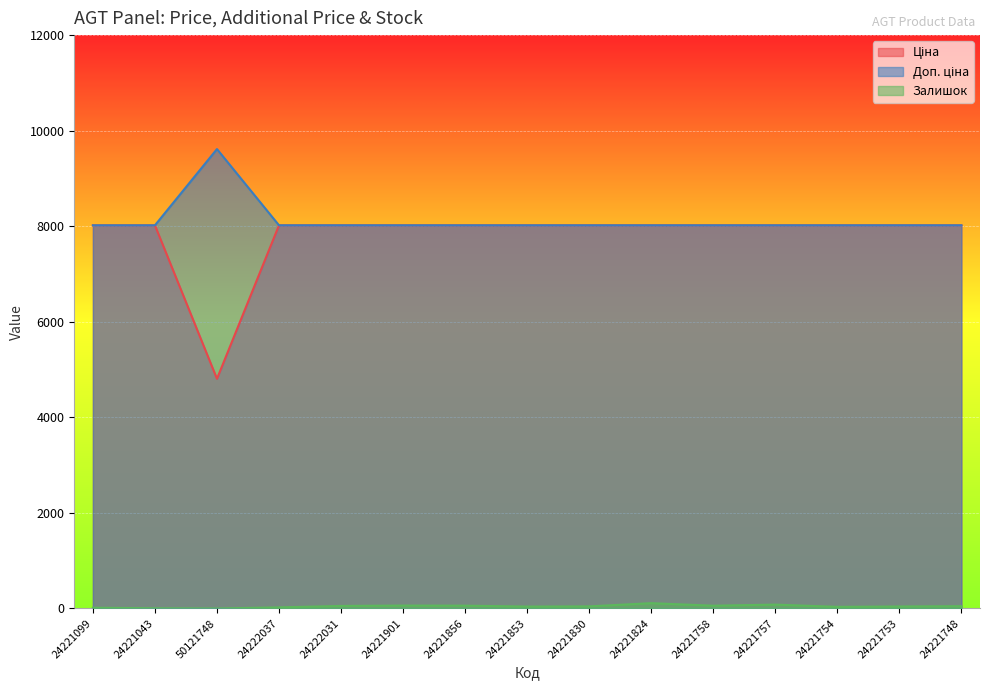

Reading right to left, what are all the values shown in this chart?

Ціна: 8019.3	8019.3	8019.3	8019.3	8019.3	8019.3	8019.3	8019.3	8019.3	8019.3	8019.3	8019.3	4807.4	8019.3	8019.3
Доп. ціна: 8019.3	8019.3	8019.3	8019.3	8019.3	8019.3	8019.3	8019.3	8019.3	8019.3	8019.3	8019.3	9614.9	8019.3	8019.3
Залишок: 48.0	42.0	34.0	81.0	58.0	111.0	44.0	40.0	59.0	61.0	53.0	23.0	0.0	4.0	16.0